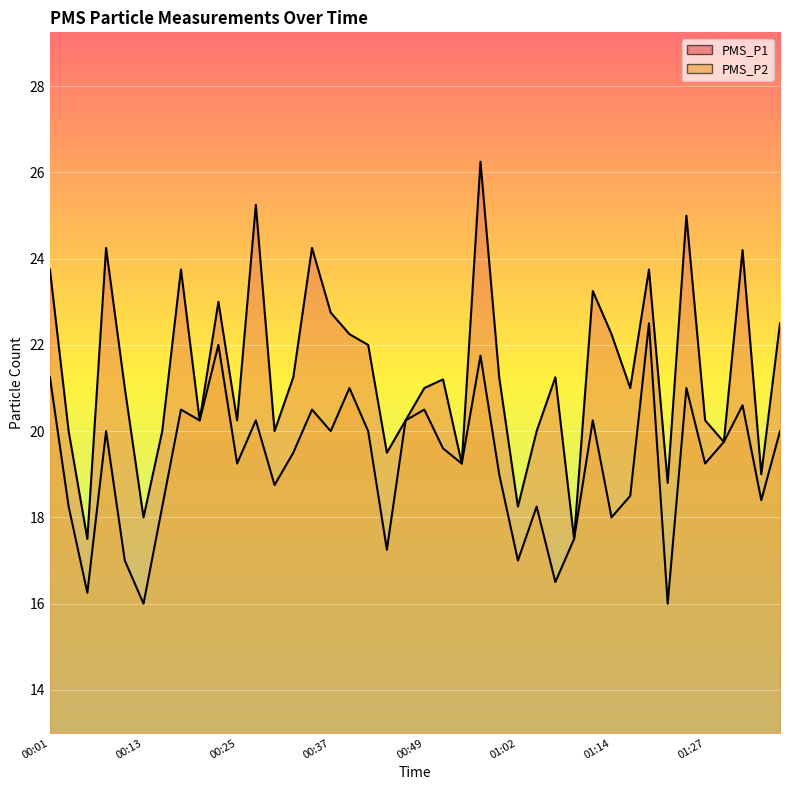

Reading left to right, extract all data points from this chart.

PMS_P1: 00:01=23.8	00:03=20.0	00:06=17.5	00:08=24.2	00:10=21.0	00:13=18.0	00:15=20.0	00:18=23.8	00:20=20.2	00:23=23.0	00:25=20.2	00:27=25.2	00:30=20.0	00:32=21.2	00:35=24.2	00:37=22.8	00:40=22.2	00:42=22.0	00:44=19.5	00:47=20.2	00:49=21.0	00:52=21.2	00:54=19.2	00:57=26.2	00:59=21.2	01:02=18.2	01:04=20.0	01:07=21.2	01:09=17.5	01:12=23.2	01:14=22.2	01:17=21.0	01:19=23.8	01:22=18.8	01:25=25.0	01:27=20.2	01:30=19.8	01:32=24.2	01:35=19.0	01:37=22.5
PMS_P2: 00:01=21.2	00:03=18.2	00:06=16.2	00:08=20.0	00:10=17.0	00:13=16.0	00:15=18.2	00:18=20.5	00:20=20.2	00:23=22.0	00:25=19.2	00:27=20.2	00:30=18.8	00:32=19.5	00:35=20.5	00:37=20.0	00:40=21.0	00:42=20.0	00:44=17.2	00:47=20.2	00:49=20.5	00:52=19.6	00:54=19.2	00:57=21.8	00:59=19.0	01:02=17.0	01:04=18.2	01:07=16.5	01:09=17.5	01:12=20.2	01:14=18.0	01:17=18.5	01:19=22.5	01:22=16.0	01:25=21.0	01:27=19.2	01:30=19.8	01:32=20.6	01:35=18.4	01:37=20.0